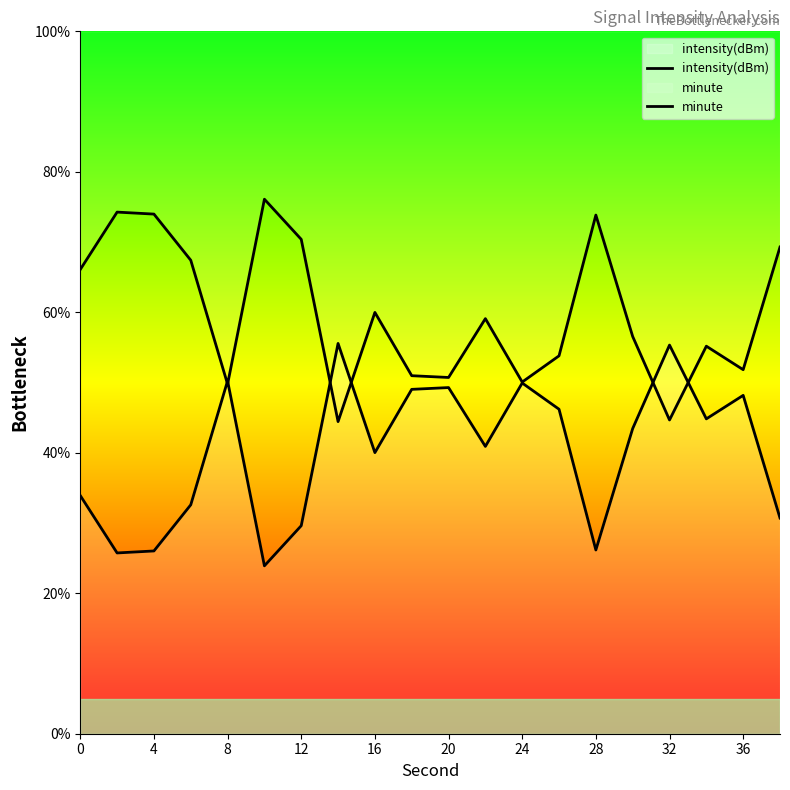

True or false: minute has a value of 24.2 at 17.

False